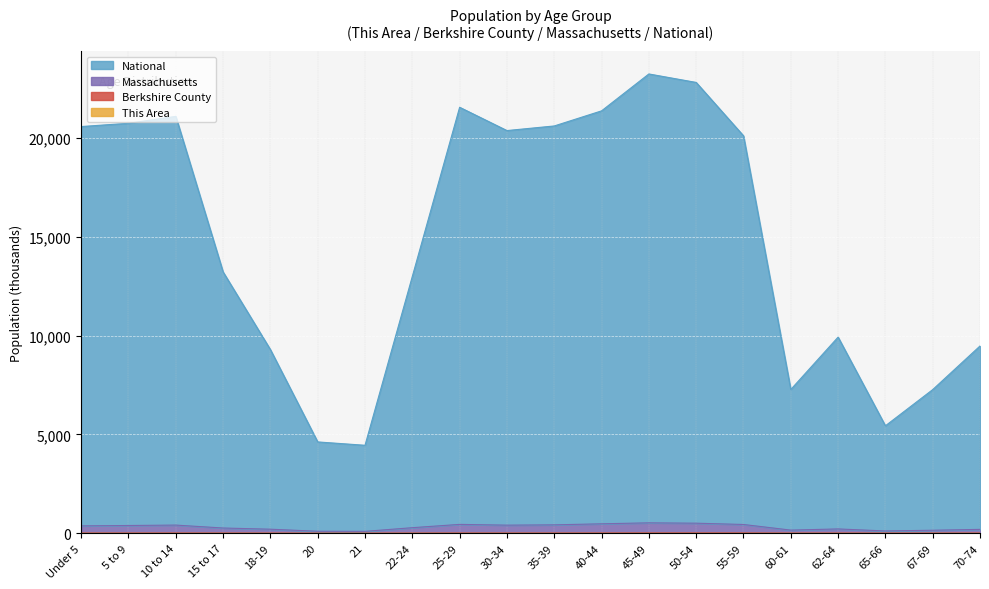

Reading right to left, extract all data points from this chart.

This Area: 70-74=1.6	67-69=1.1	65-66=0.9	62-64=1.6	60-61=1.2	55-59=3.1	50-54=3.5	45-49=3.6	40-44=3.0	35-39=2.5	30-34=2.5	25-29=2.8	22-24=1.6	21=0.4	20=0.6	18-19=1.0	15 to 17=1.8	10 to 14=2.6	5 to 9=2.5	Under 5=2.6
Berkshire County: 70-74=6.6	67-69=5.1	65-66=3.8	62-64=7.1	60-61=5.1	55-59=13.2	50-54=14.3	45-49=14.0	40-44=11.4	35-39=9.5	30-34=8.7	25-29=9.5	22-24=6.1	21=2.2	20=2.6	18-19=5.1	15 to 17=7.1	10 to 14=10.2	5 to 9=9.1	Under 5=8.7
Massachusetts: 70-74=198.6	67-69=154.8	65-66=118.5	62-64=221.0	60-61=161.7	55-59=446.0	50-54=511.3	45-49=529.4	40-44=480.3	35-39=427.7	30-34=412.3	25-29=451.0	22-24=284.1	21=98.6	20=103.8	18-19=207.3	15 to 17=267.7	10 to 14=415.8	5 to 9=394.8	Under 5=375.8
National: 70-74=9476.8	67-69=7270.1	65-66=5438.4	62-64=9925.2	60-61=7275.4	55-59=20110.8	50-54=22809.4	45-49=23238.0	40-44=21371.3	35-39=20607.3	30-34=20374.4	25-29=21552.9	22-24=12996.7	21=4452.9	20=4622.9	18-19=9293.4	15 to 17=13221.9	10 to 14=21093.0	5 to 9=20743.5	Under 5=20577.1